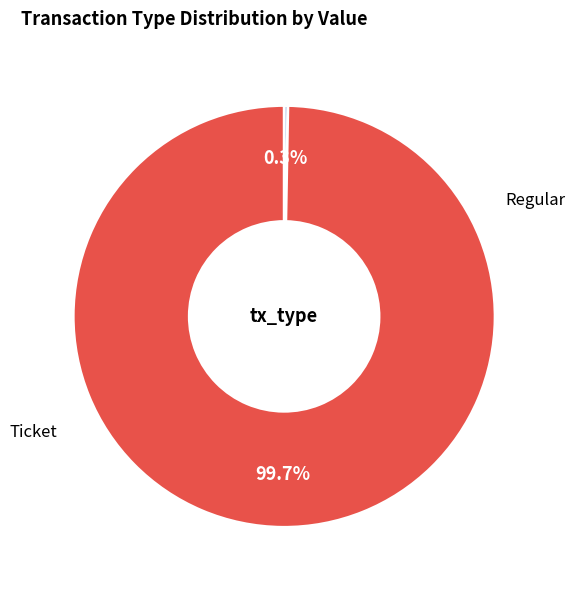

Combined, what portion of the pie is Regular and Ticket?

100.0%